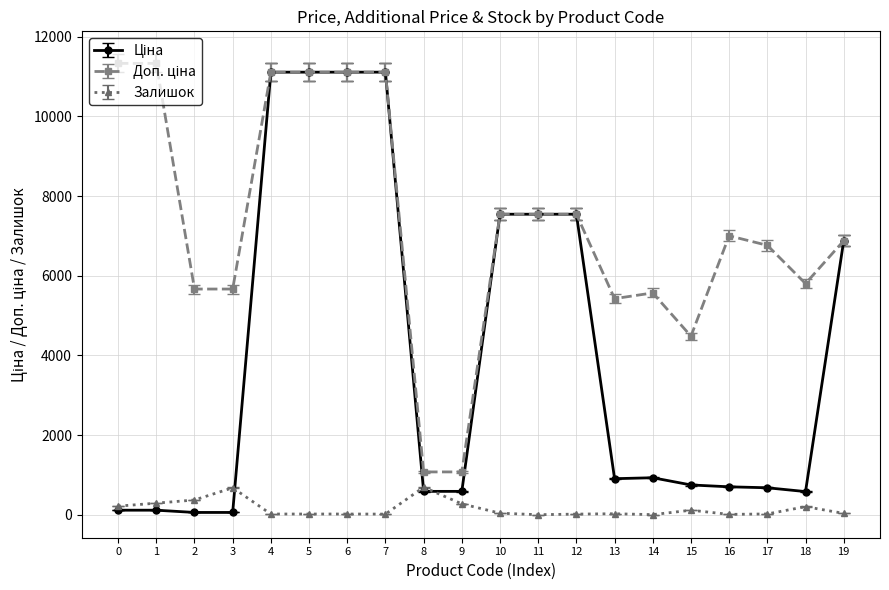

What is the difference between the highest and lowest values at 9?

802.5